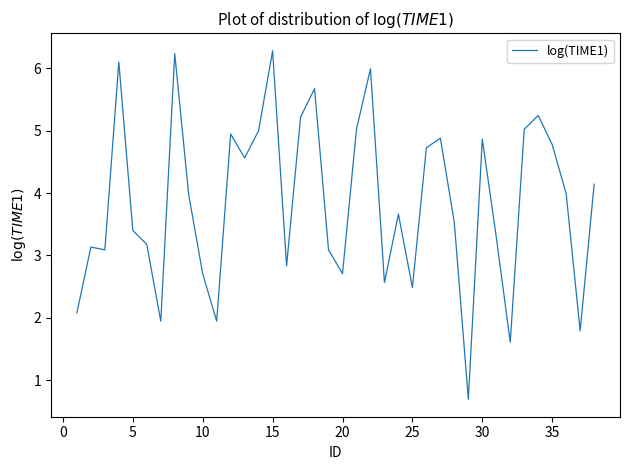

What is the minimum value shown in the chart?

0.7